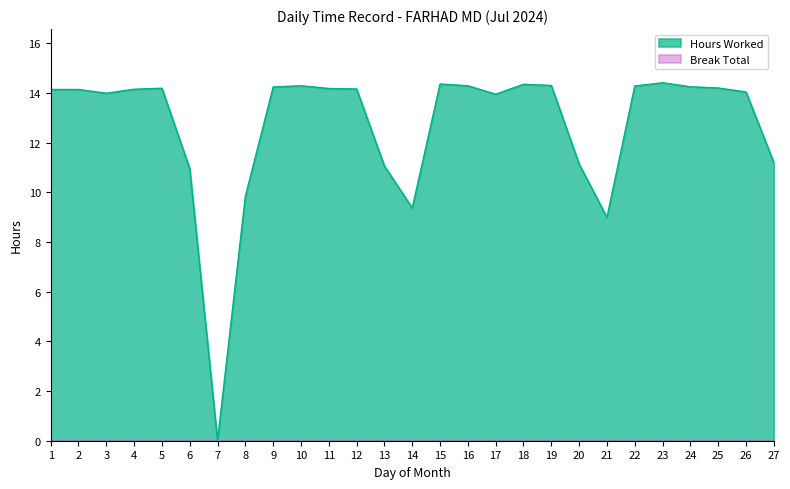

Where is the data nearest to the value 7?

21